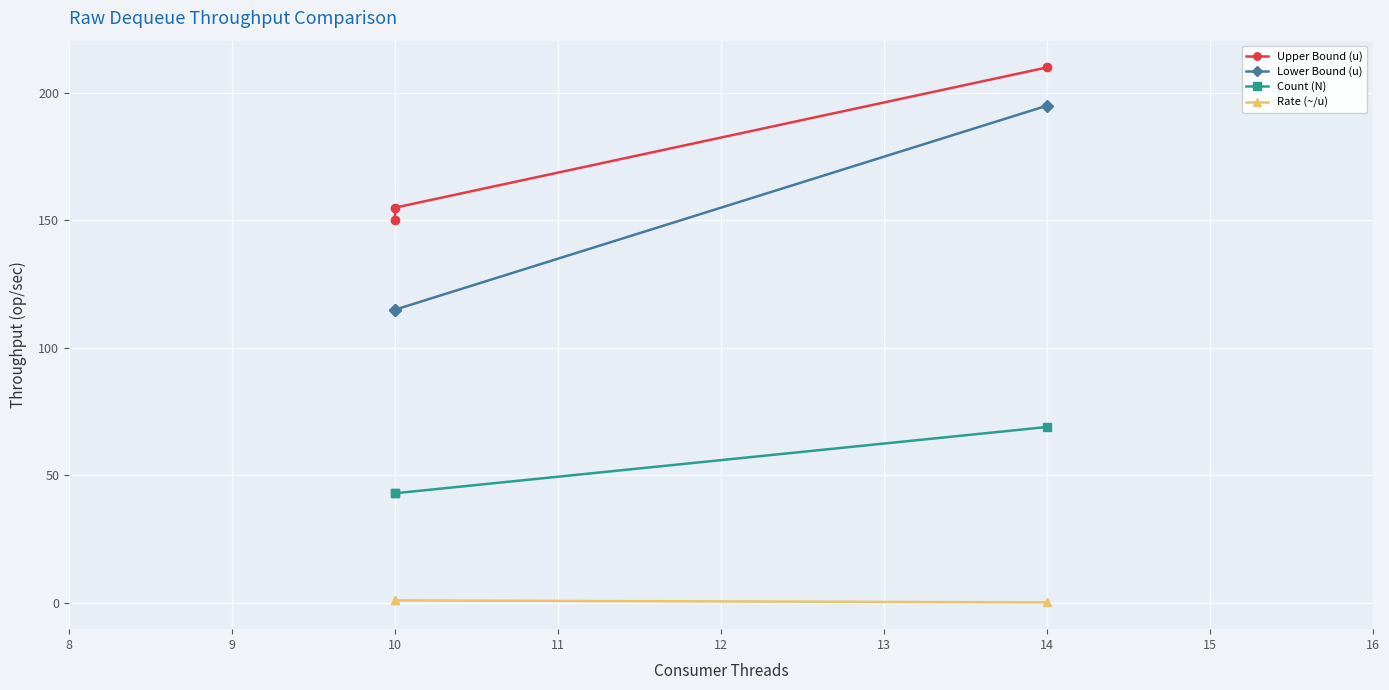

Is this an area chart (filled region under the line)?

No